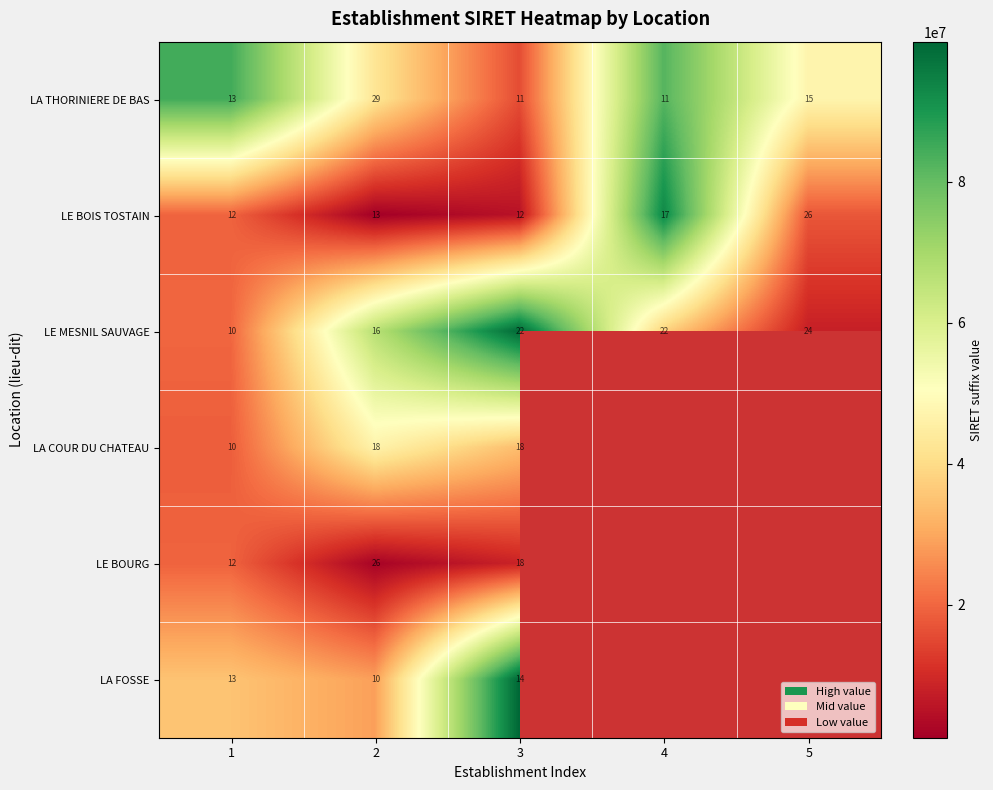

At which label does LE MESNIL SAUVAGE reach its peak?

5